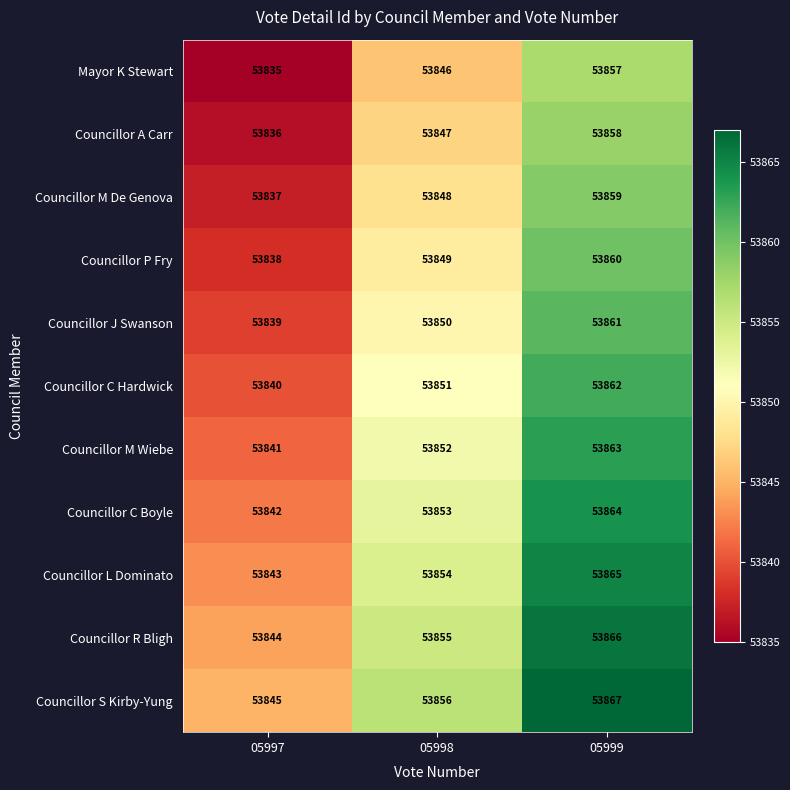

The value of Councillor M De Genova at 05998 is 53848. True or false?

True